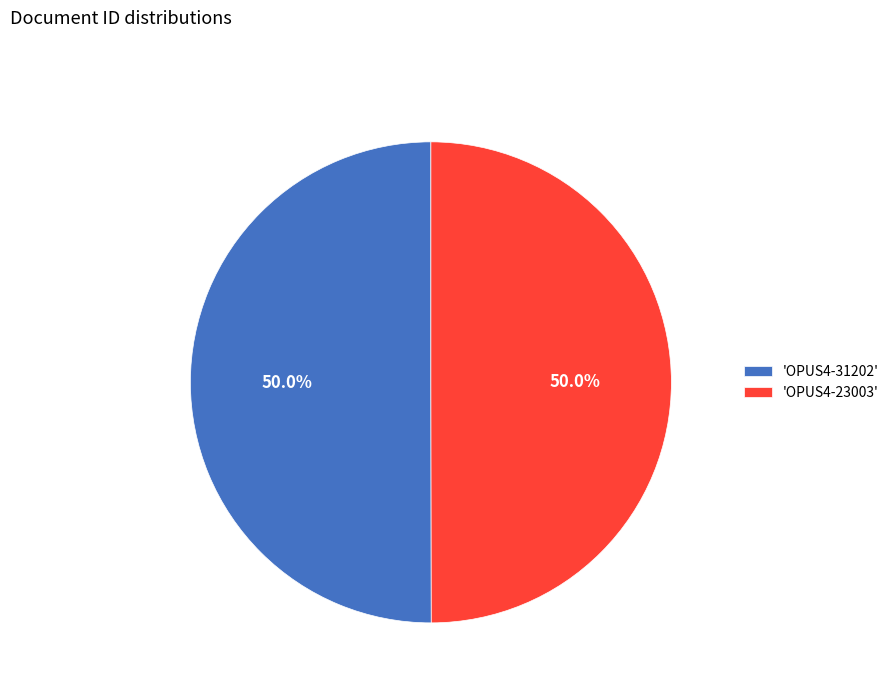

Combined, do 'OPUS4-31202' and 'OPUS4-23003' account for over 50%?

Yes